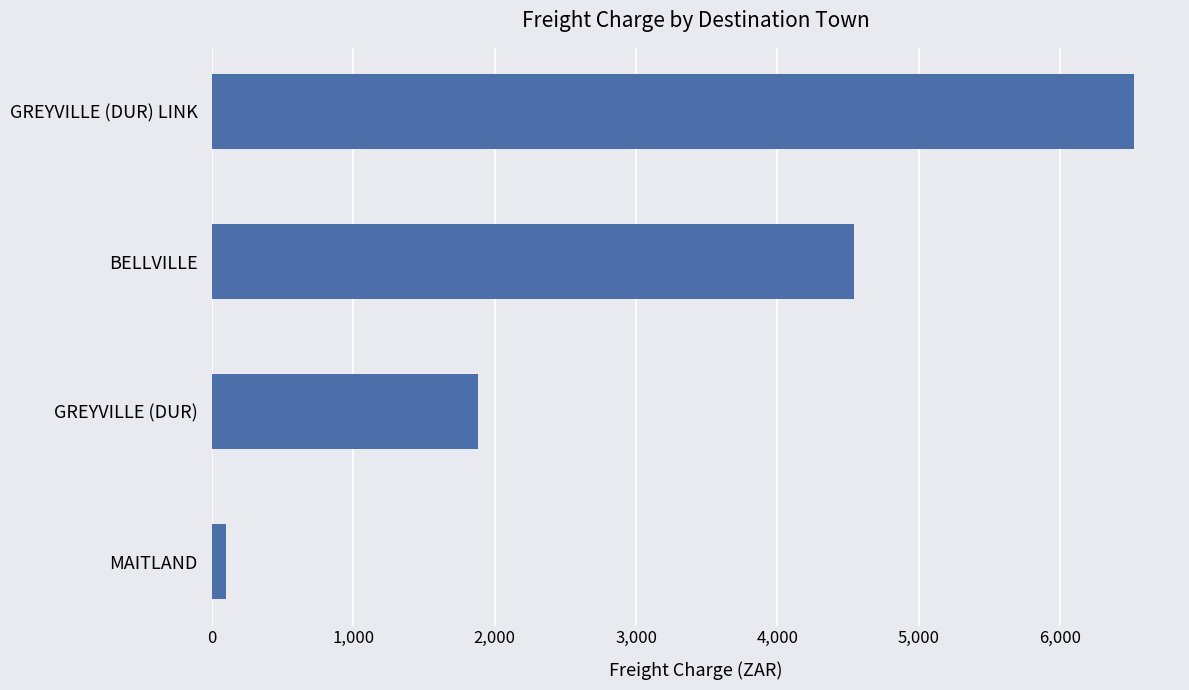

What is the minimum value shown in the chart?

100.1